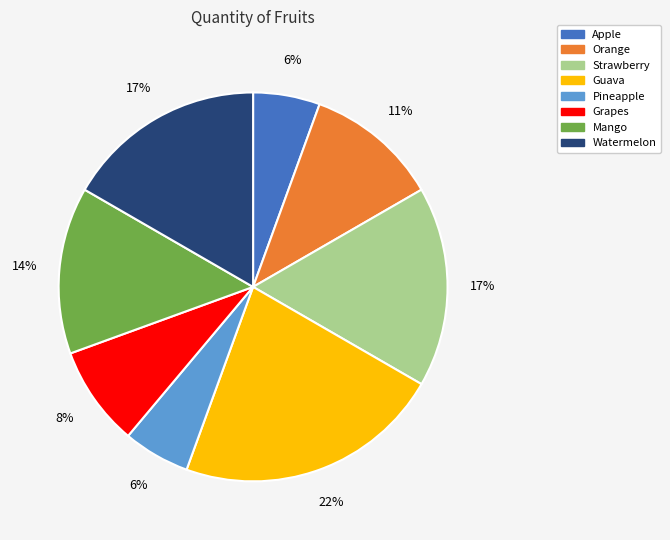

Combined, do Watermelon and Grapes account for over 50%?

No